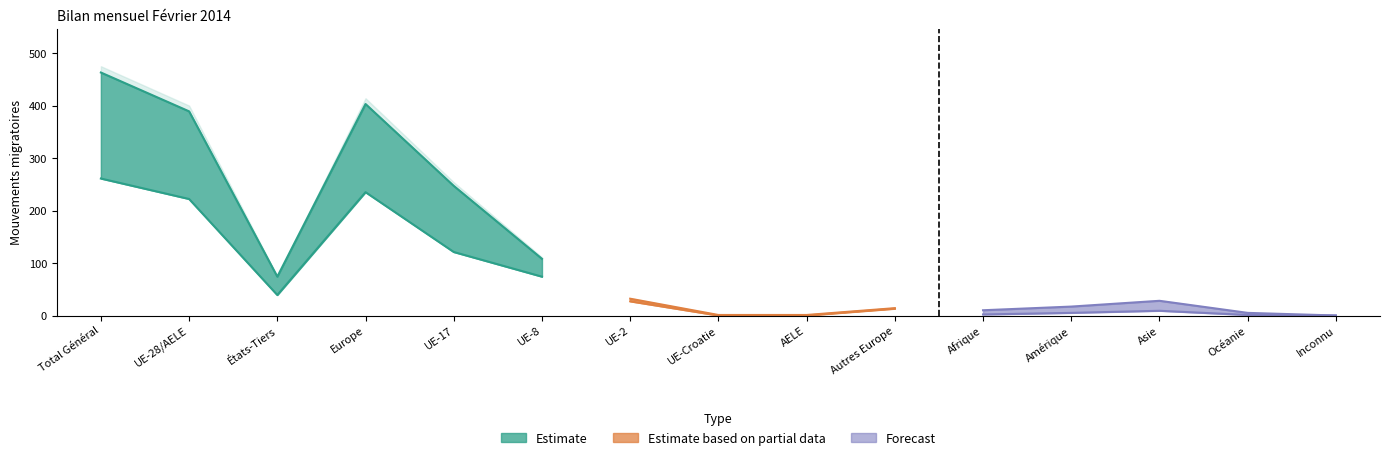

At which category does the chart reach its peak across all series?

Total Général